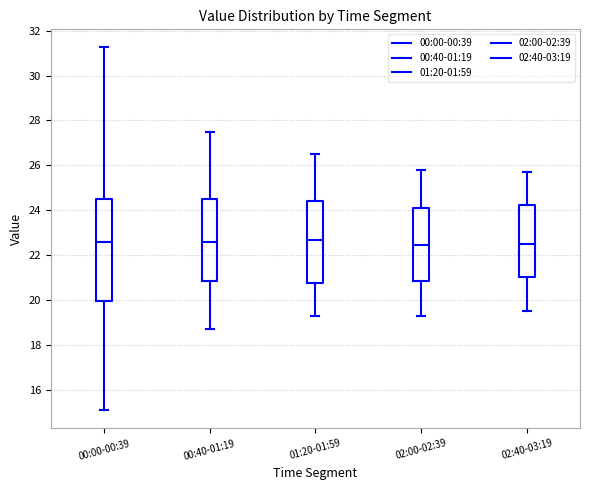

Where does the upper whisker of the box for 02:00-02:39 end on the y-axis? The values are not printed on the chart, so give them approximately, as read against the axis.

25.8